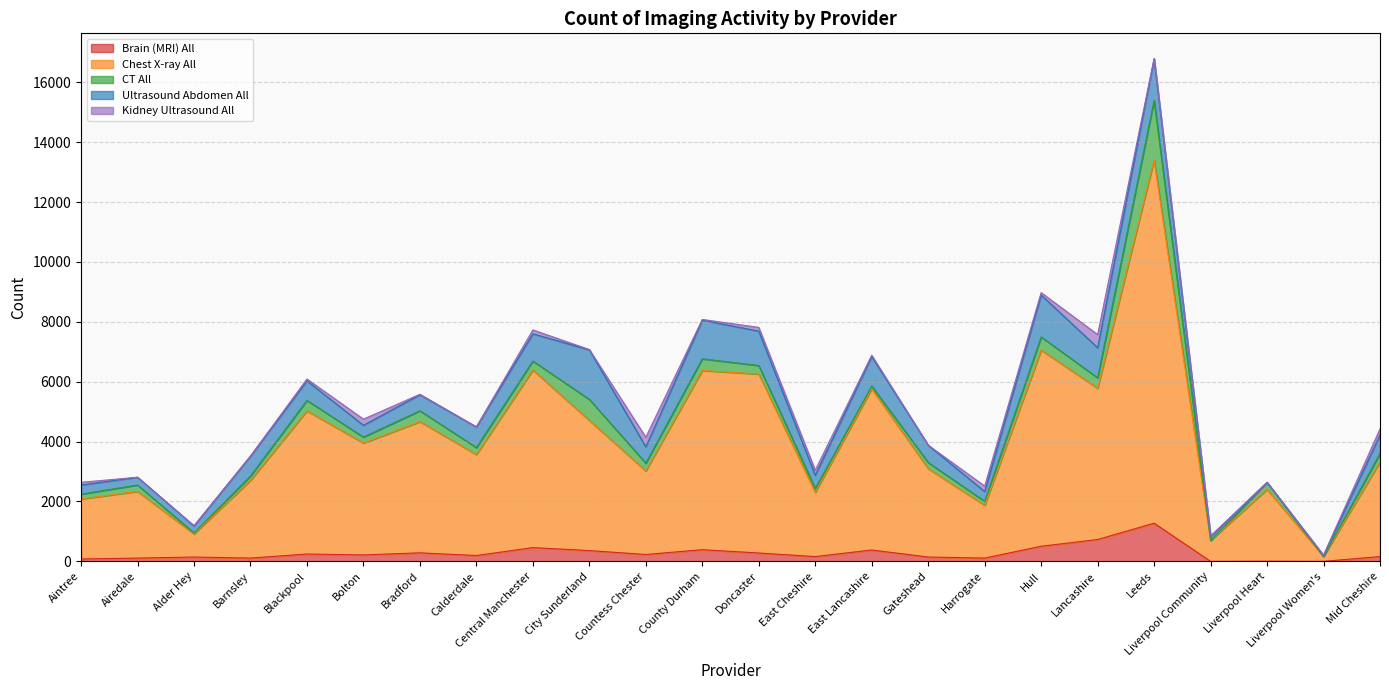

List the labels in order of Kidney Ultrasound All value, largest first.

Lancashire, Countess Chester, Bolton, Mid Cheshire, Harrogate, East Cheshire, Central Manchester, Doncaster, Aintree, Hull, Blackpool, East Lancashire, County Durham, Bradford, Liverpool Women's, City Sunderland, Leeds, Liverpool Community, Airedale, Alder Hey, Barnsley, Calderdale, Gateshead, Liverpool Heart